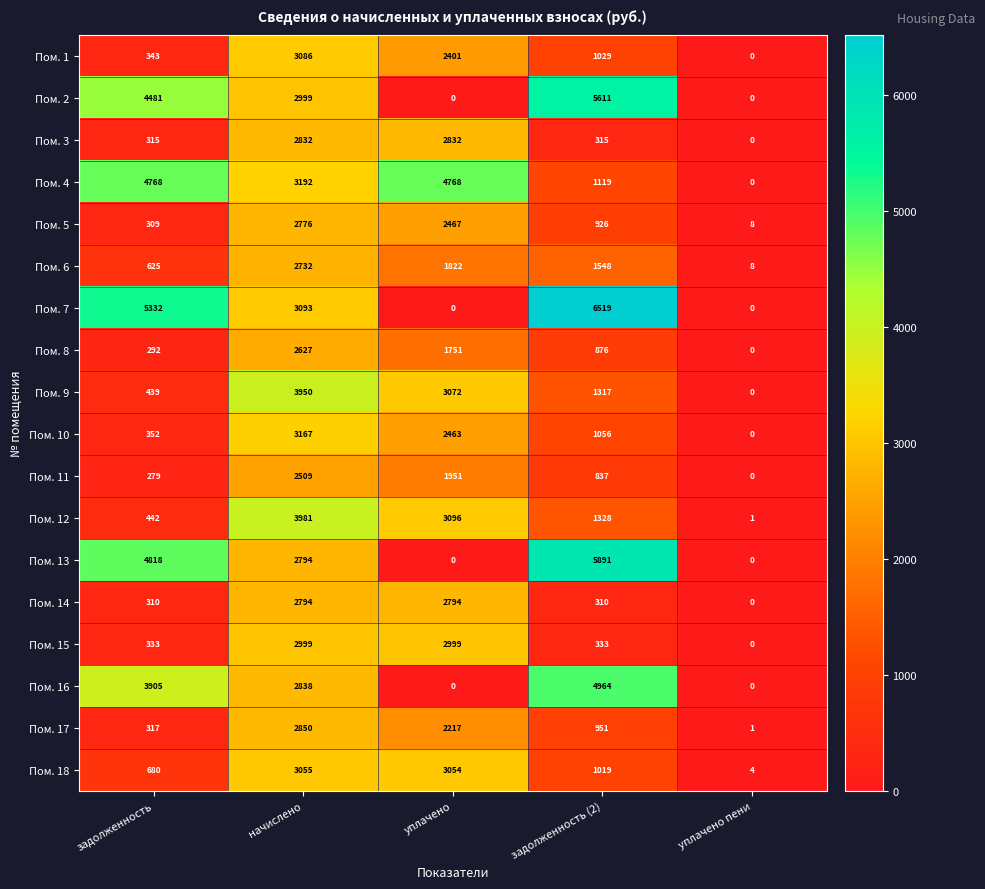

The Пом. 10 series shows 5371 at начислено. True or false?

False